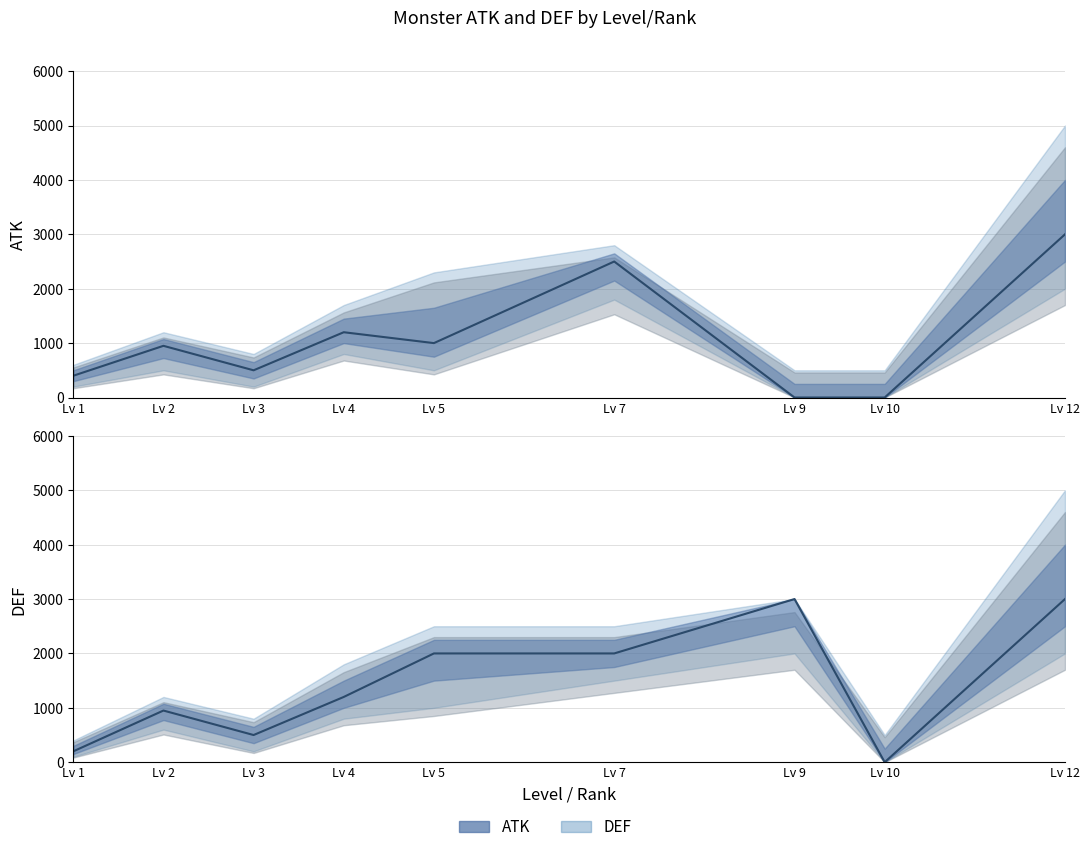

Which series has the largest total across all categories?

DEF_upper